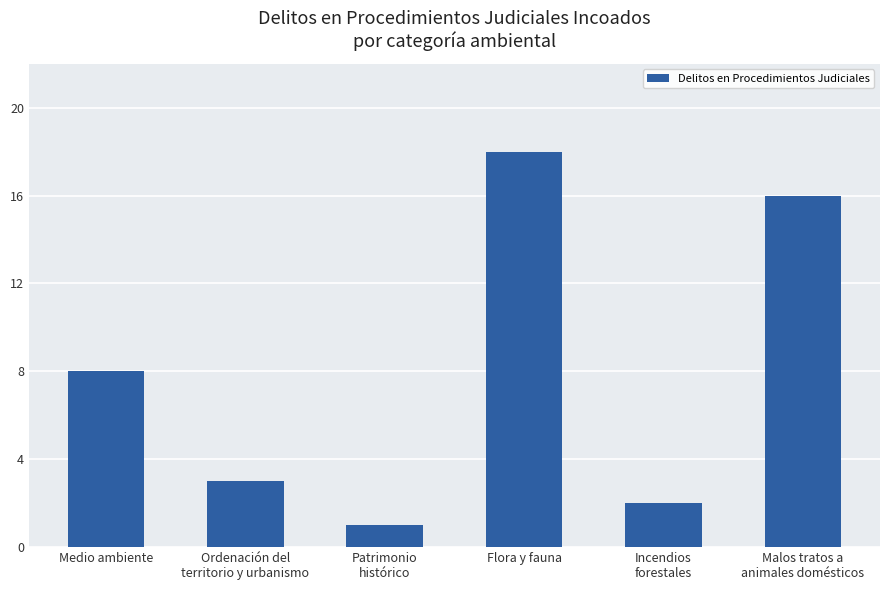

Reading right to left, extract all data points from this chart.

16	2	18	1	3	8